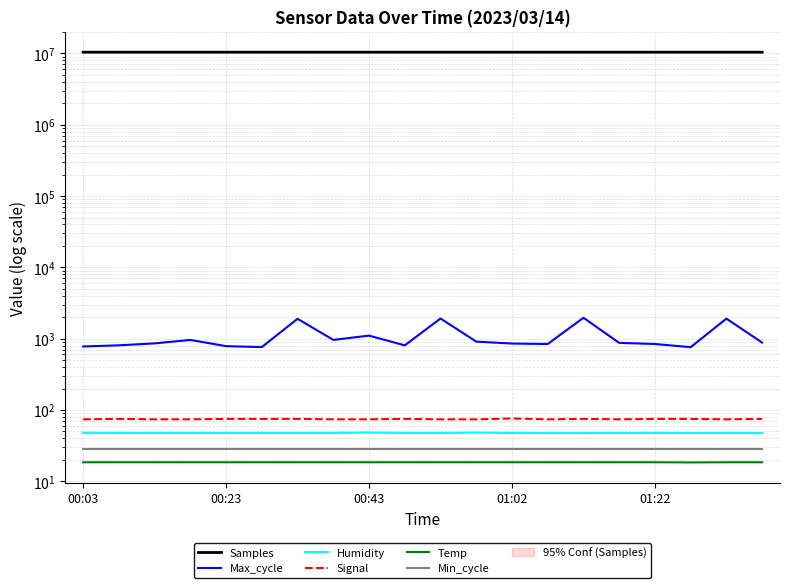

At which label does Temp reach its peak?

00:03